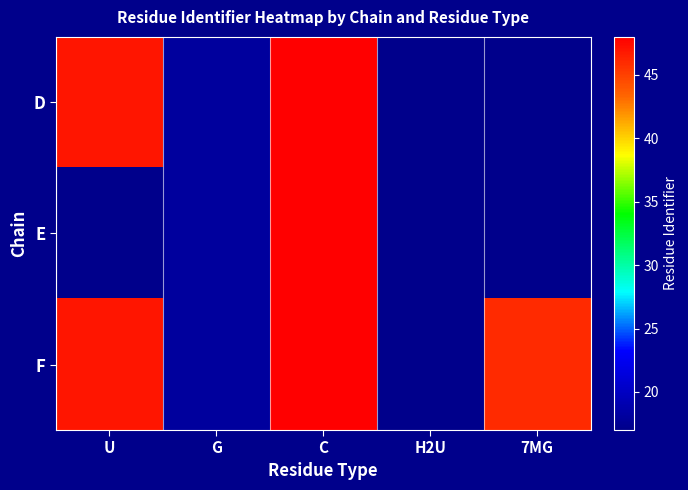

What is the difference between the maximum and minimum values in the D series?

30.0